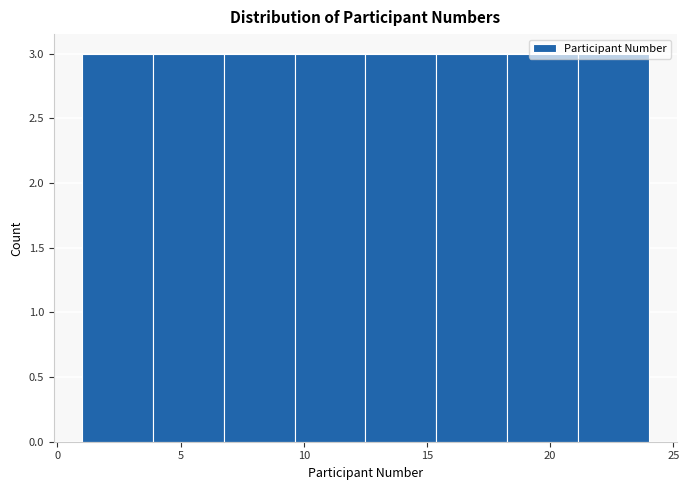

Reading left to right, transcribe this chart: for each bar, give the range it covers on the x-axis and its height. Neither the bar edges nor the heights are printed on the chart, so give them approximately, as read against the axes.

1.0 to 4.0: 3
4.0 to 7.0: 3
7.0 to 9.5: 3
9.5 to 12.5: 3
12.5 to 15.5: 3
15.5 to 18.5: 3
18.5 to 21.0: 3
21.0 to 24.0: 3